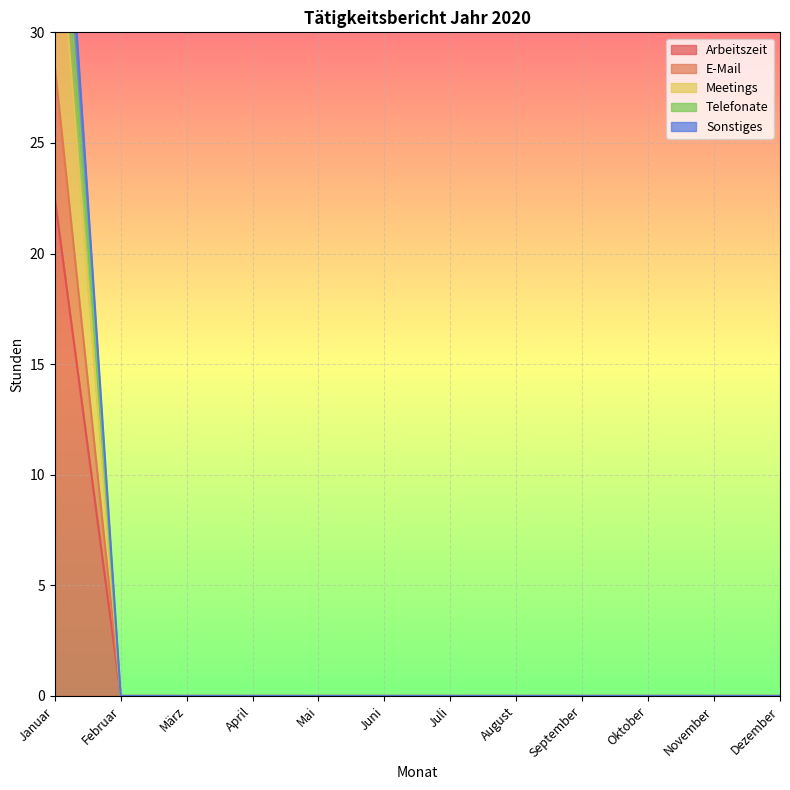

What value does the Telefonate series have at Januar?

37.5